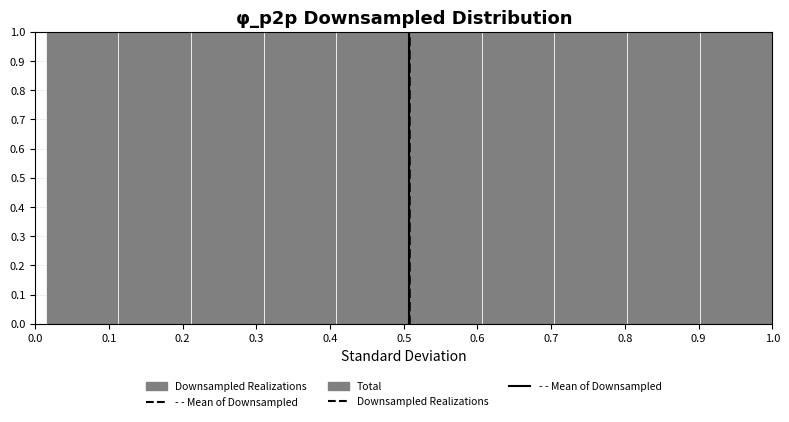

Reading left to right, transcribe this chart: for each bar, give the range it covers on the x-axis and its height. Neither the bar edges nor the heights are printed on the chart, so give them approximately, as read against the axes.

0.01 to 0.11: 1
0.11 to 0.21: 1
0.21 to 0.31: 1
0.31 to 0.41: 1
0.41 to 0.51: 1
0.51 to 0.61: 1
0.61 to 0.70: 1
0.70 to 0.80: 1
0.80 to 0.90: 1
0.90 to 1.00: 1